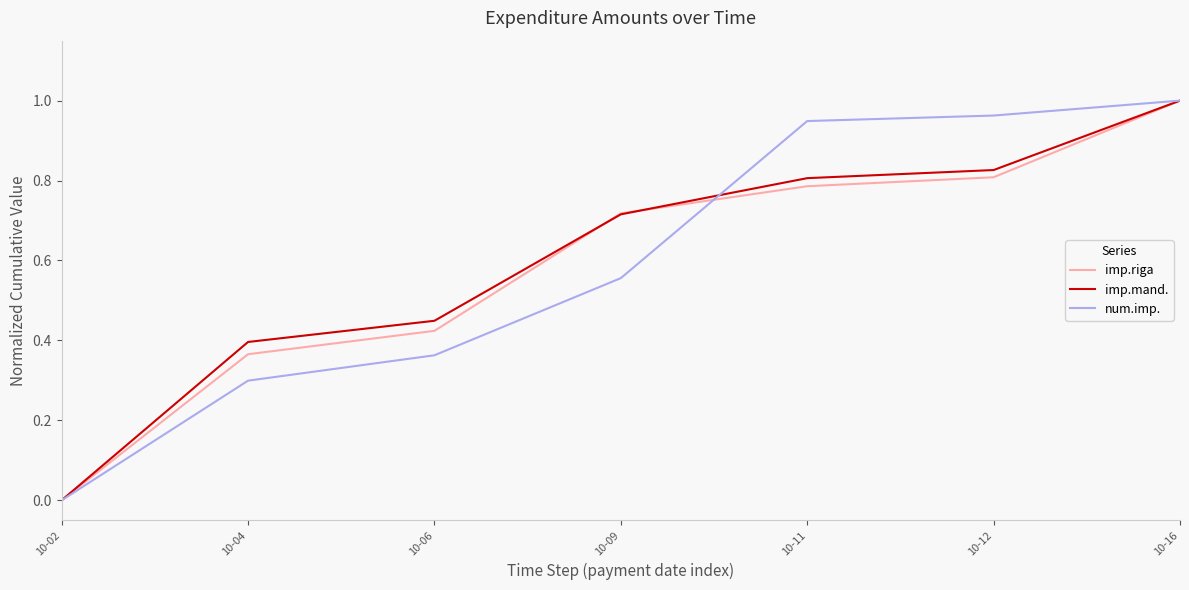

At which category does the chart reach its minimum across all series?

10-02